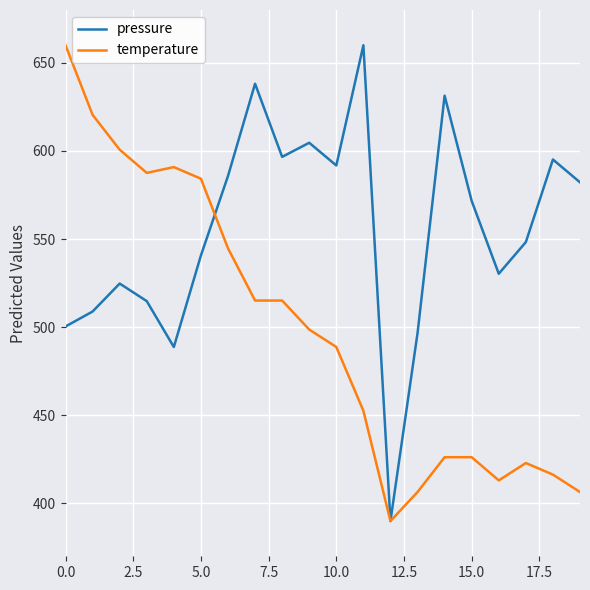

List the series in order of their overall mean, lowest first.

temperature, pressure